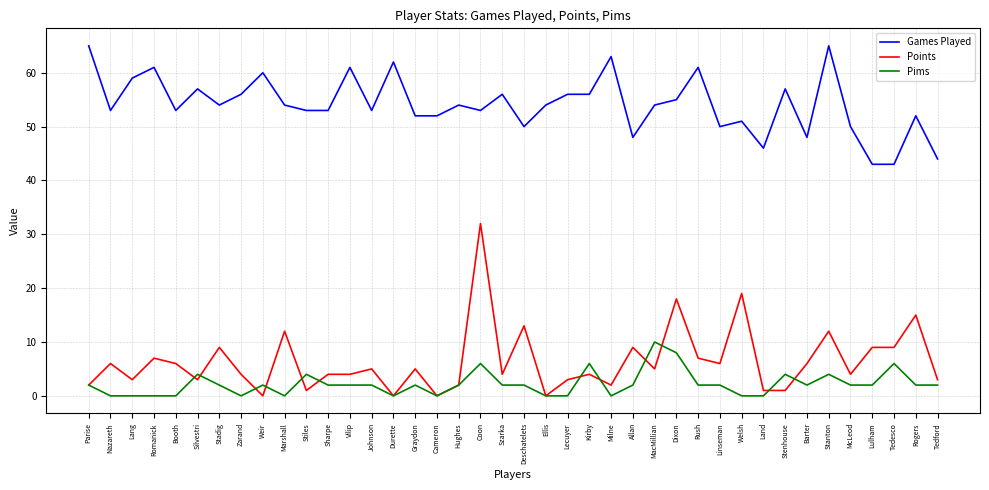

True or false: Pims and Games Played cross at least once.

False